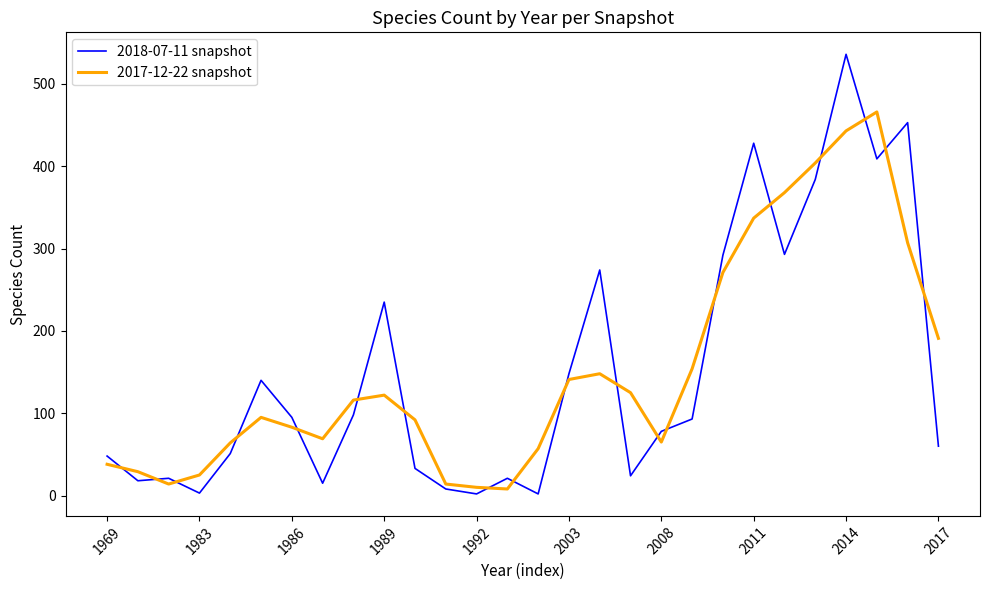

What is the difference between the maximum and minimum values in the 2018-07-11 snapshot series?

534